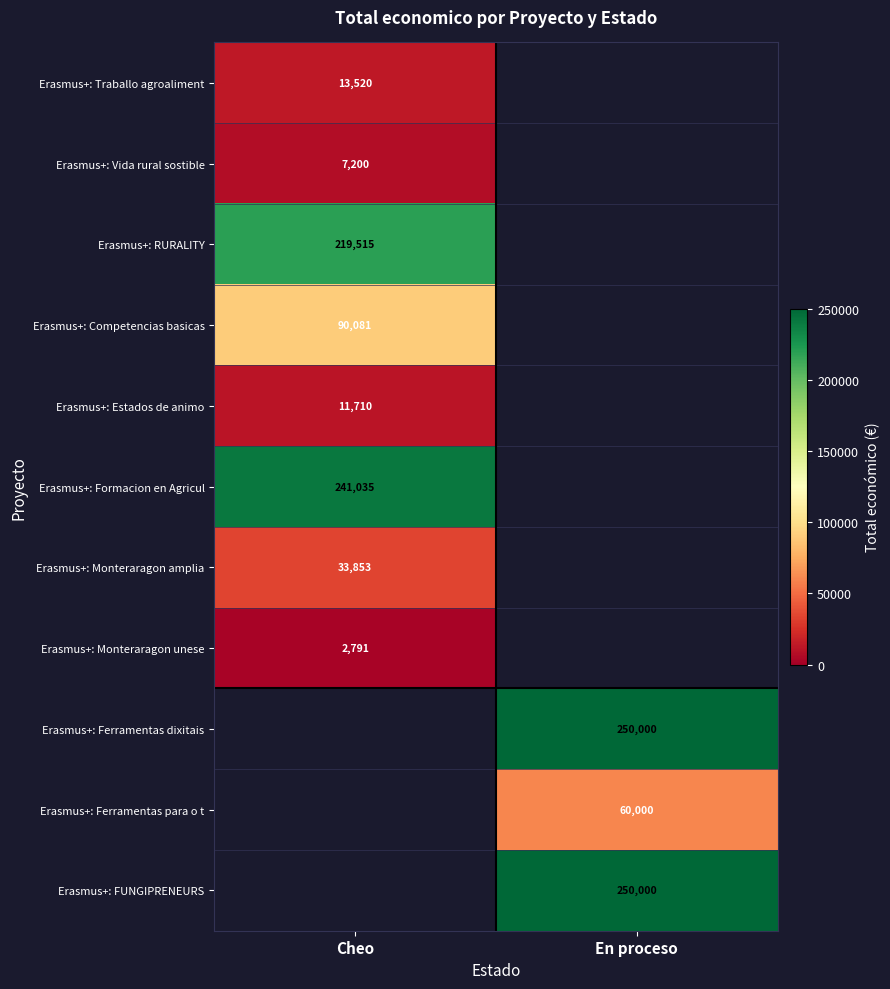

Between Cheo and En proceso, which is larger?

En proceso